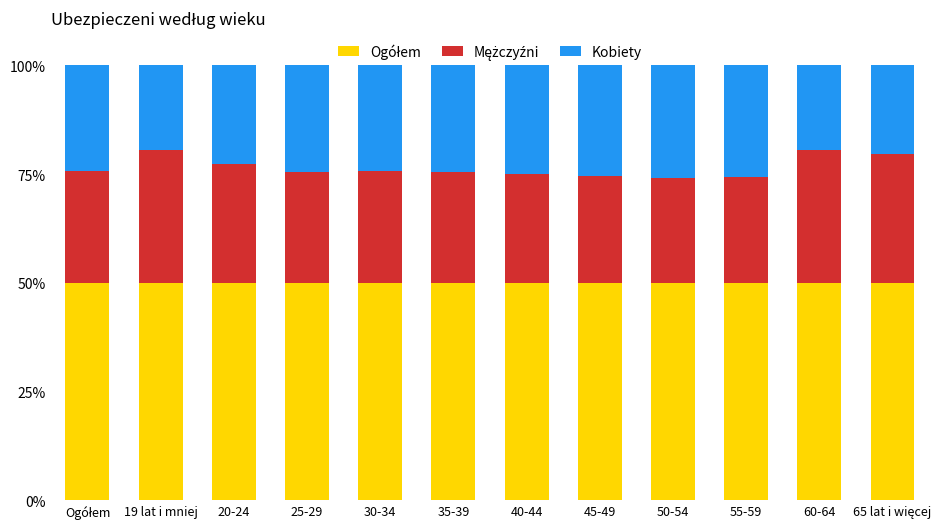

What is the total value across all series at 55-59?

100.0